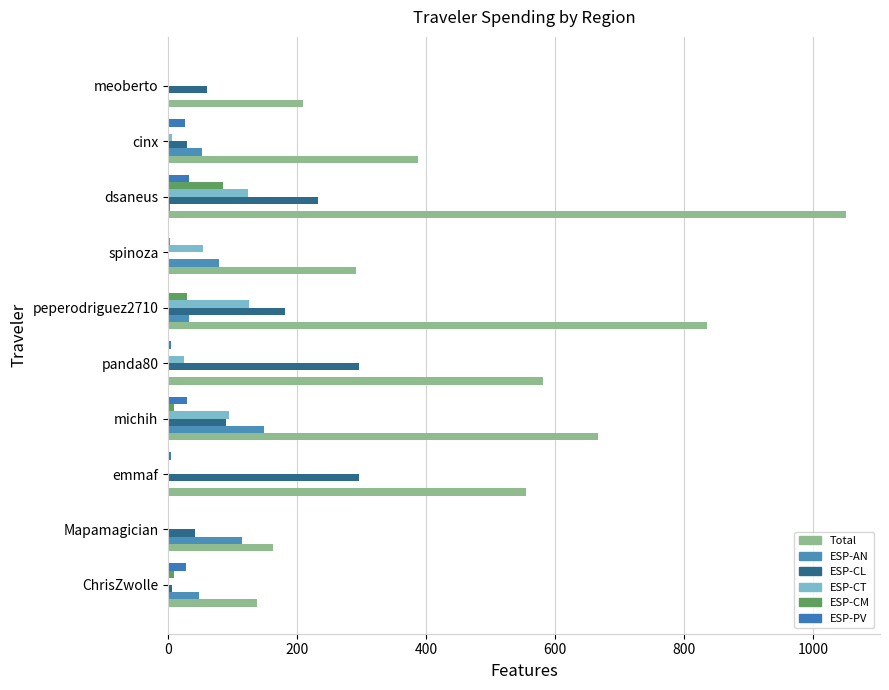

At which category is the sum across all series the highest?

dsaneus